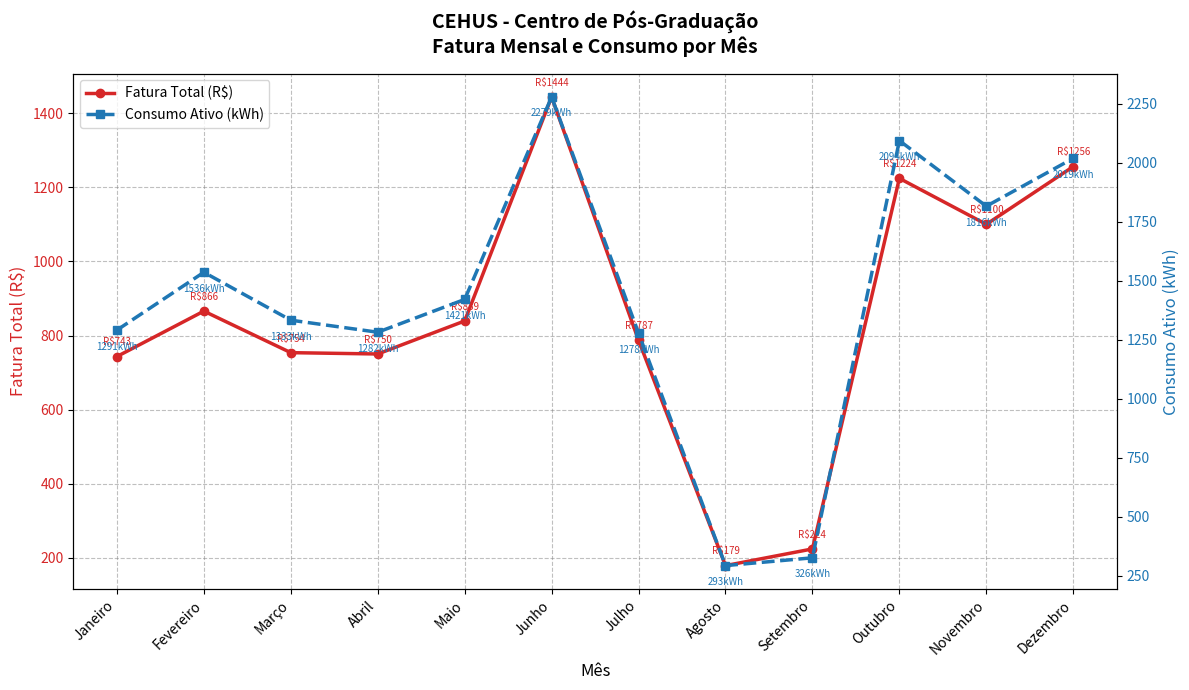

What is the value of the Consumo Ativo (kWh) point at the 9th from the left?

326.0